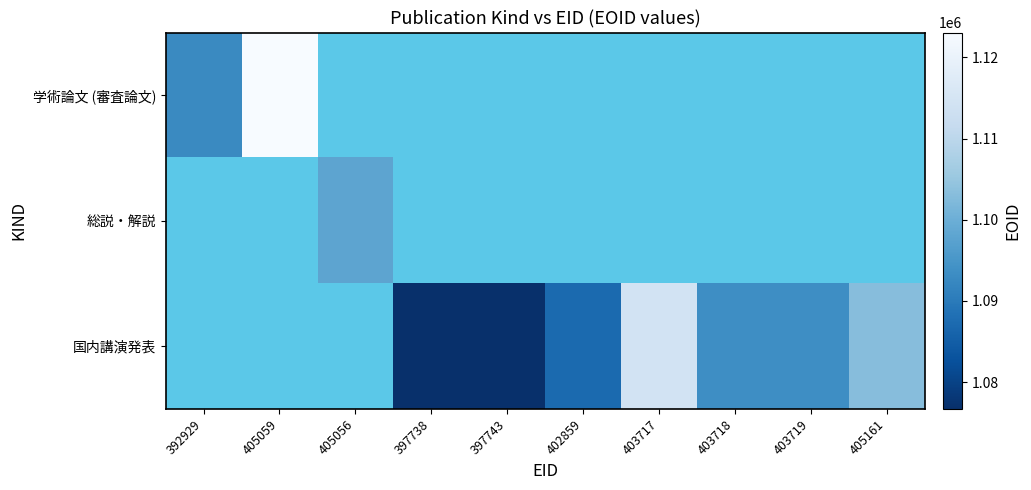

How many categories are shown in the chart?

10